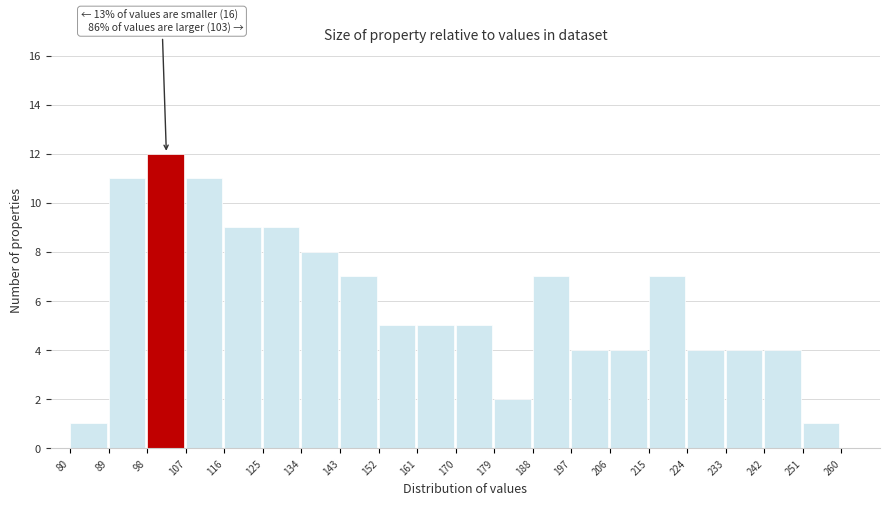

Which range on the x-axis has the tallest bar?

98 to 107